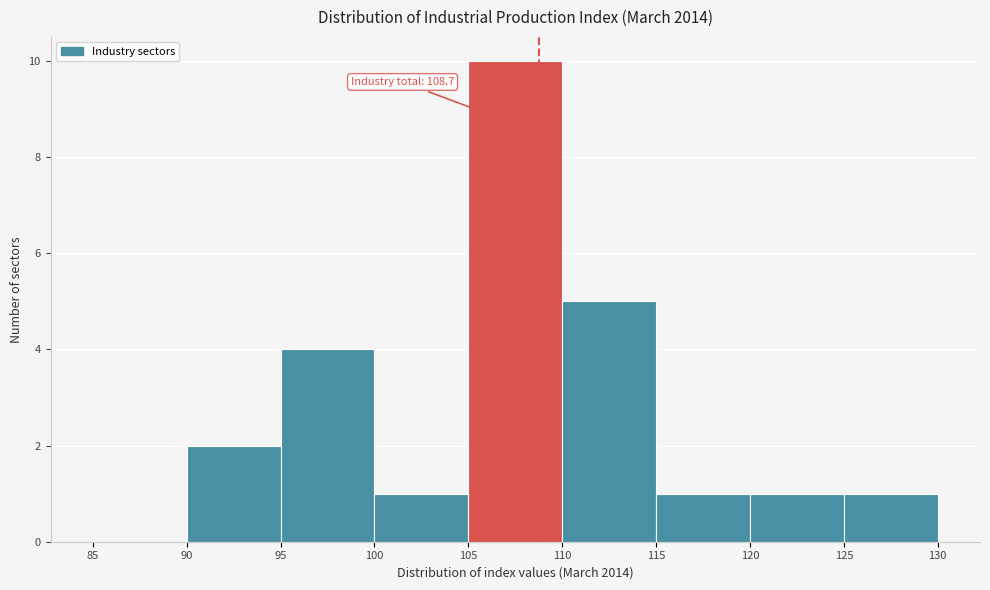

Which range on the x-axis has the tallest bar?

105 to 110